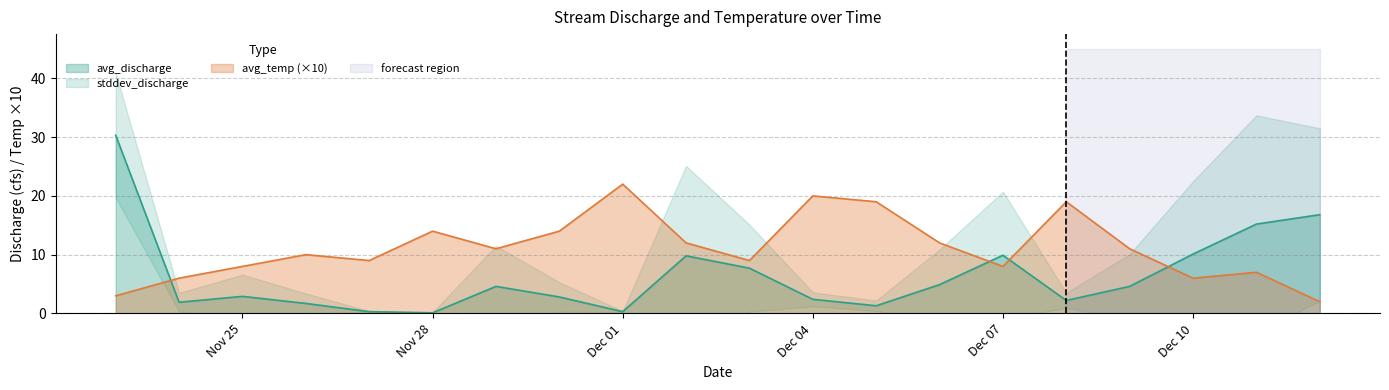

What position from the right is 11/24/93?

19